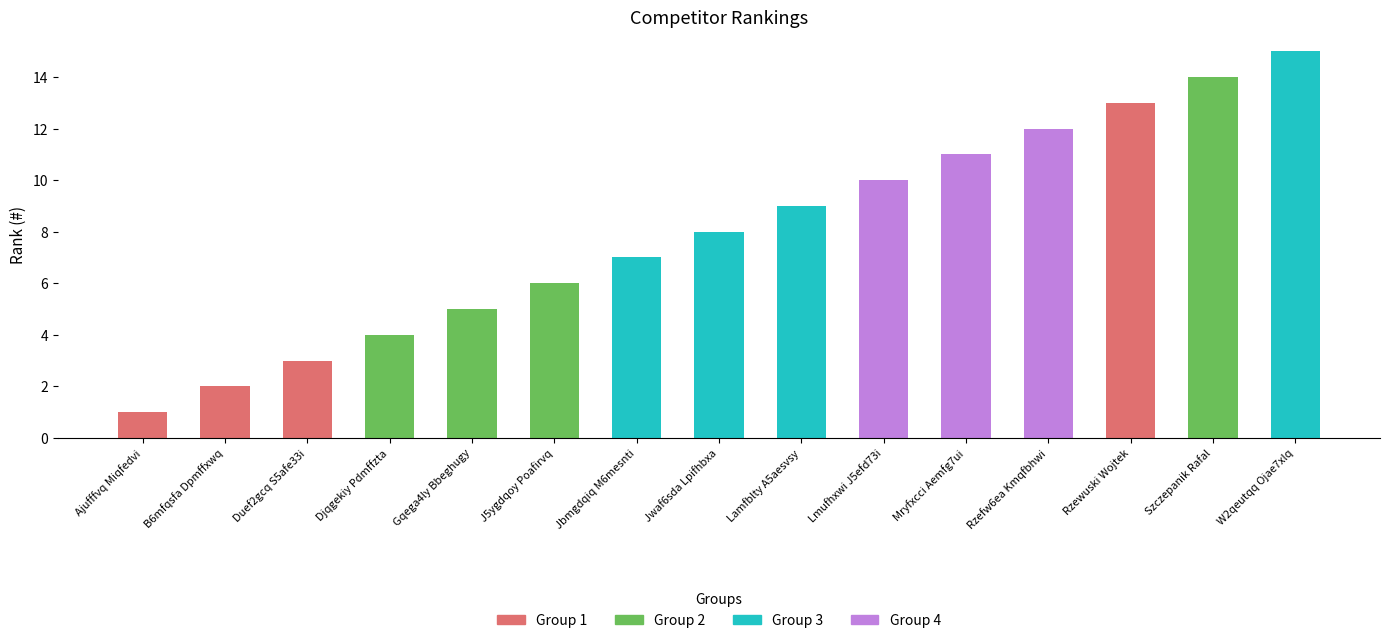

The value at Djqgekiy Pdmffzta is 4. True or false?

True